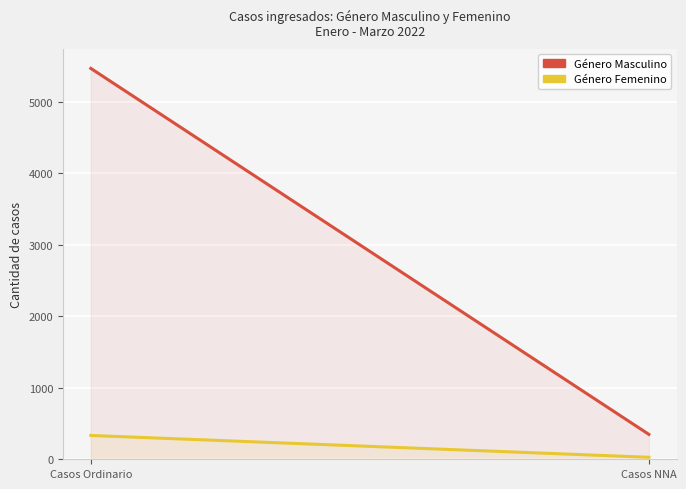

What are all the series names shown in the legend?

Género Masculino, Género Femenino